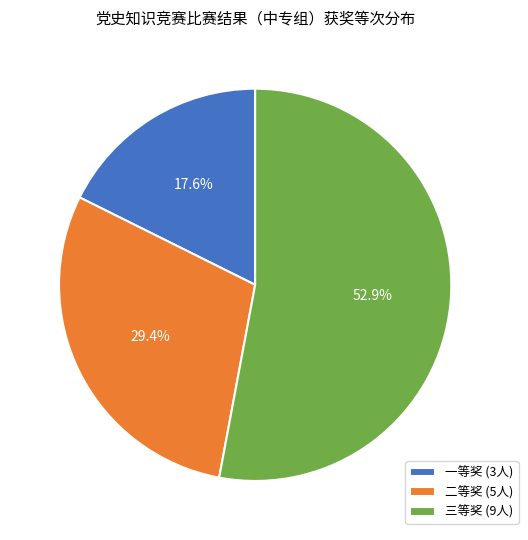

How many slices are in this pie chart?

3